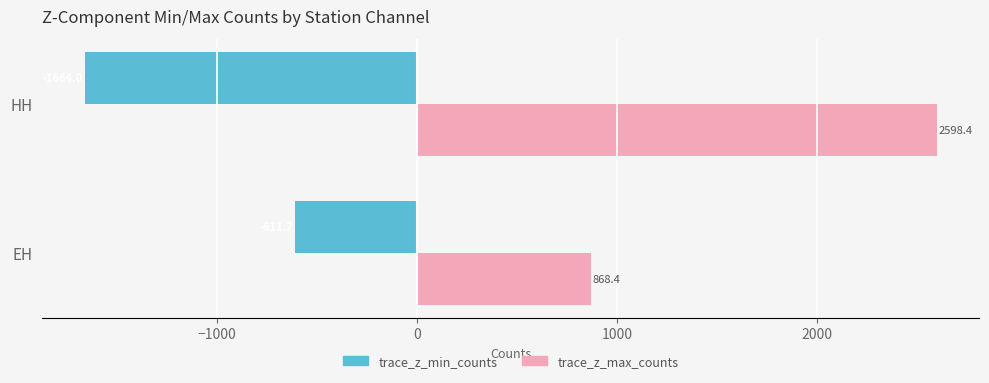

Is it true that trace_z_max_counts equals 868.4 at EH?

True